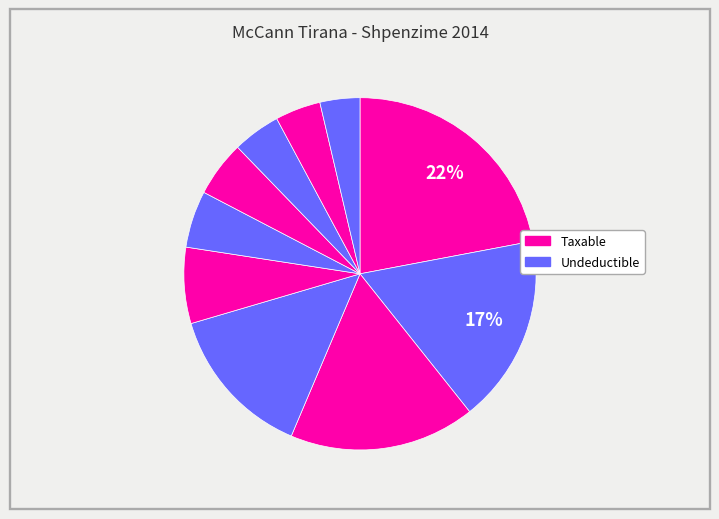

Does any single category account for the majority?

No